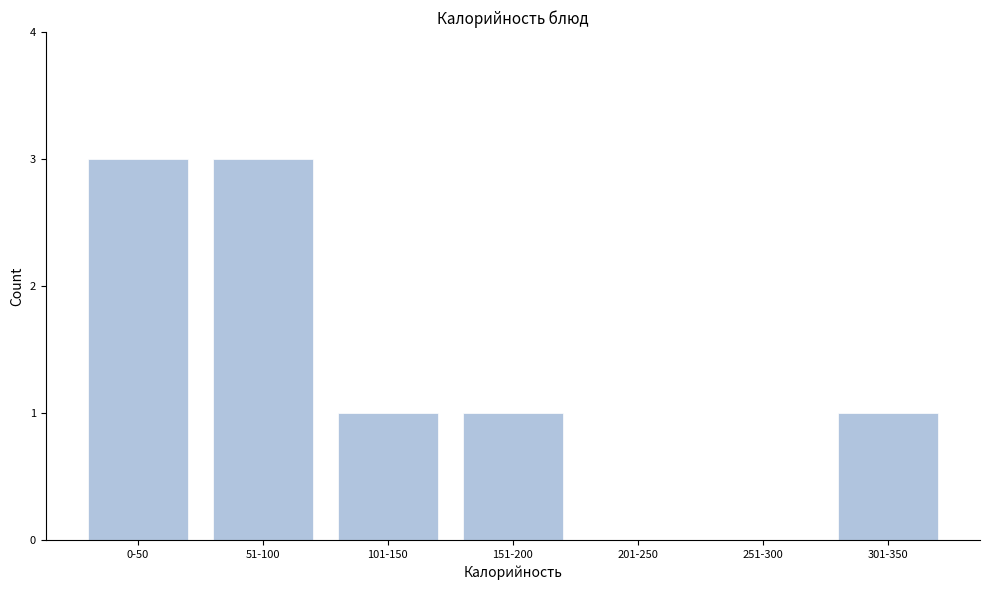

Reading right to left, extract all data points from this chart.

301-350=1	251-300=0	201-250=0	151-200=1	101-150=1	51-100=3	0-50=3